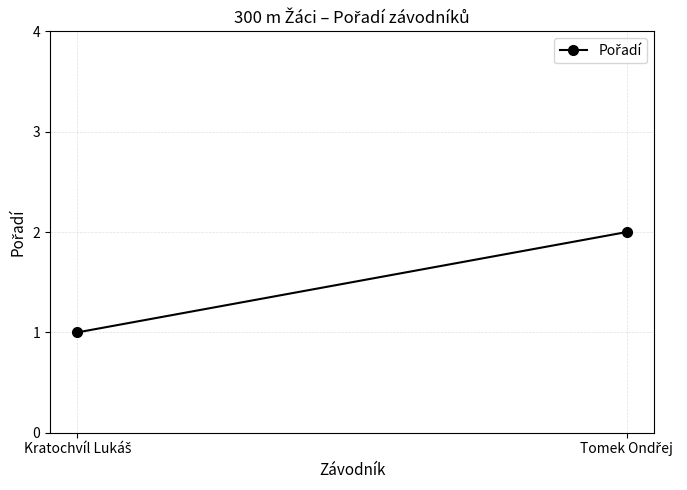

Reading left to right, extract all data points from this chart.

1	2